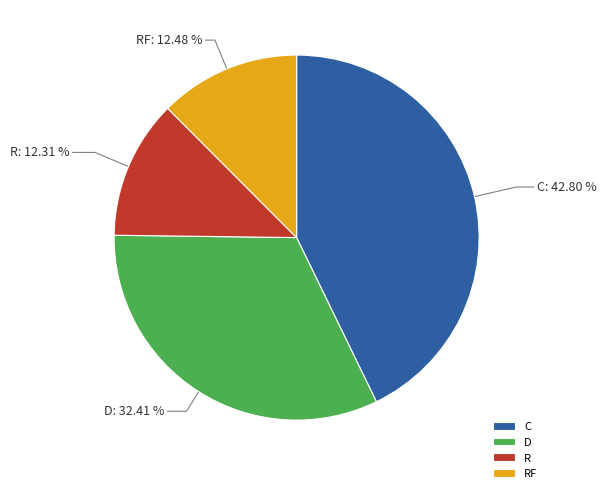

What is the largest slice in the pie chart?

C